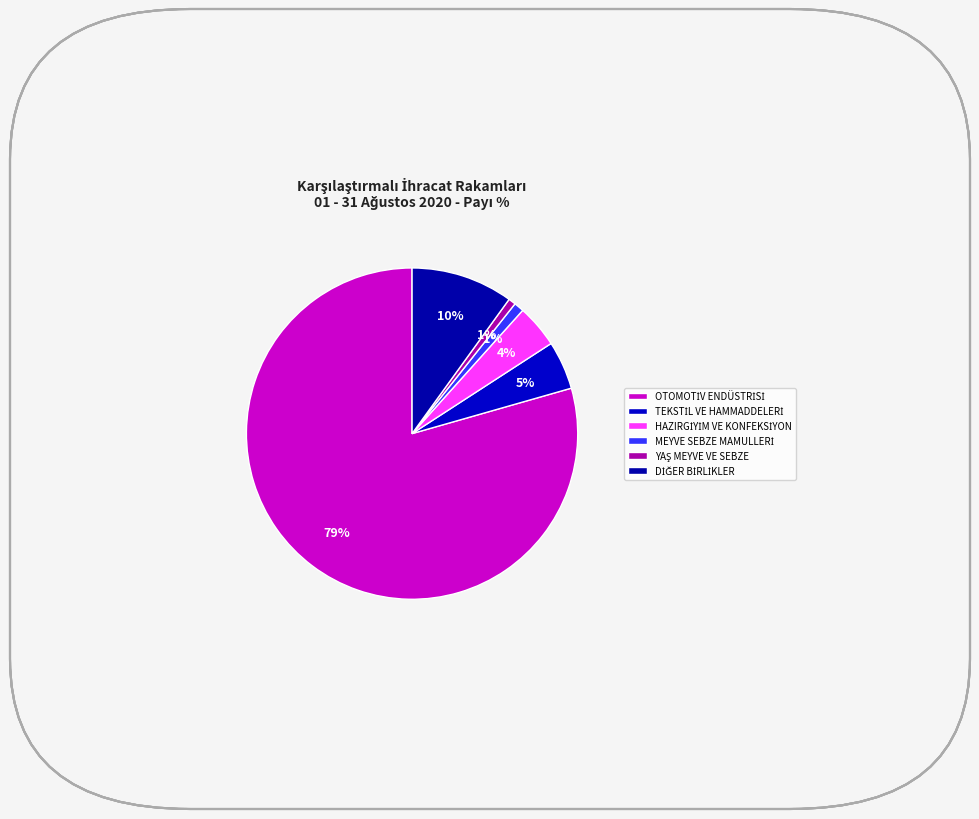

Which category accounts for the majority?

OTOMOTİV ENDÜSTRİSİ